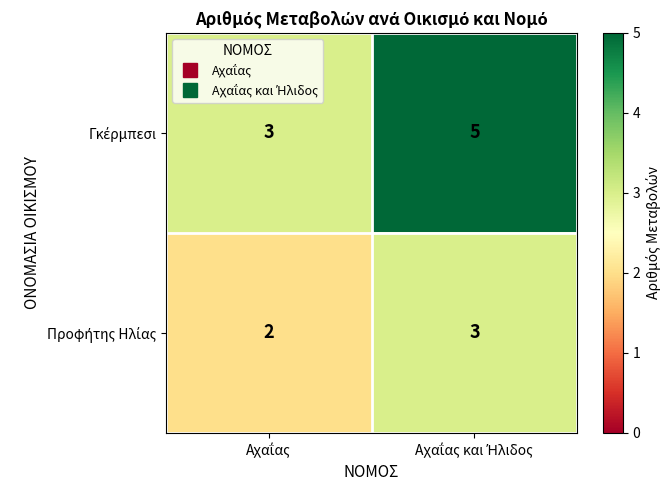

What is the greatest value displayed?

5